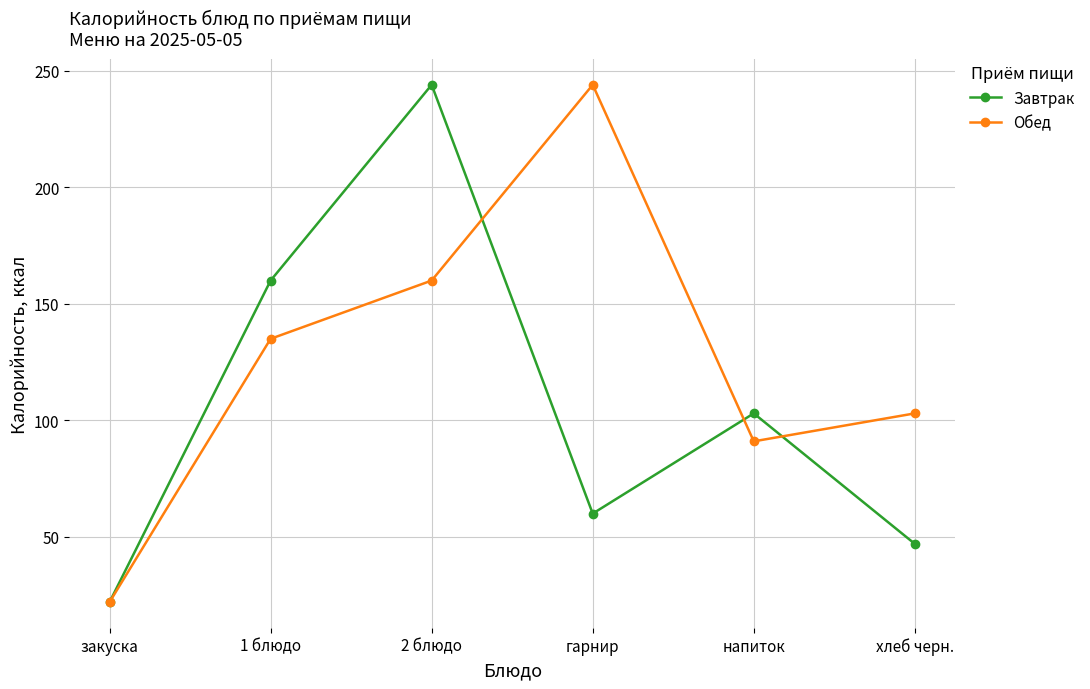

Reading left to right, extract all data points from this chart.

Завтрак: закуска=22	1 блюдо=160	2 блюдо=244	гарнир=60	напиток=103	хлеб черн.=47
Обед: закуска=22	1 блюдо=135	2 блюдо=160	гарнир=244	напиток=91	хлеб черн.=103